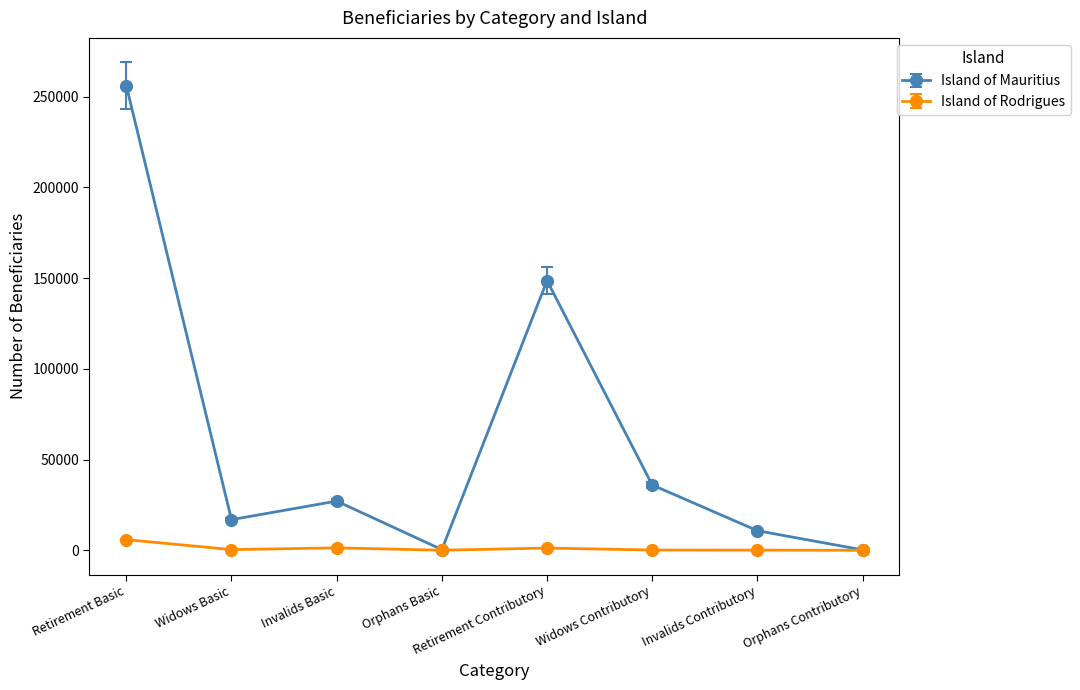

At which category is the sum across all series the highest?

Retirement Basic